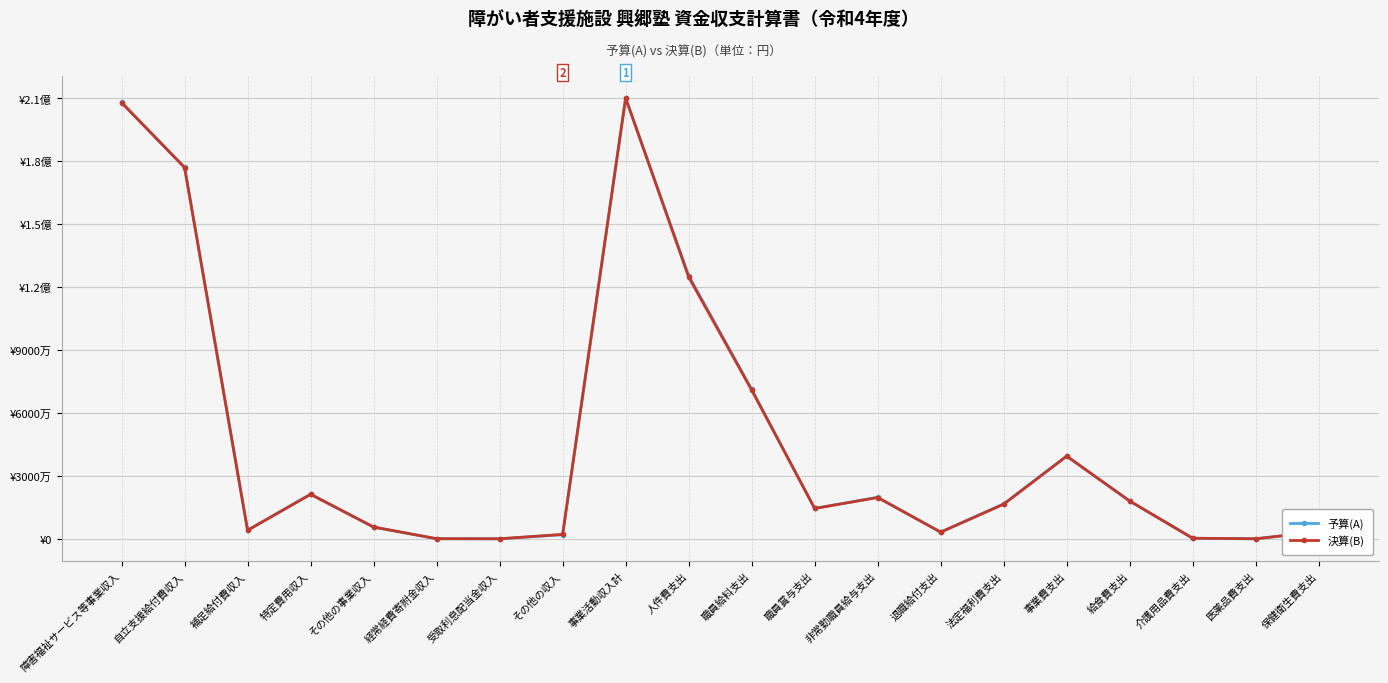

Does the chart have visible grid lines?

Yes